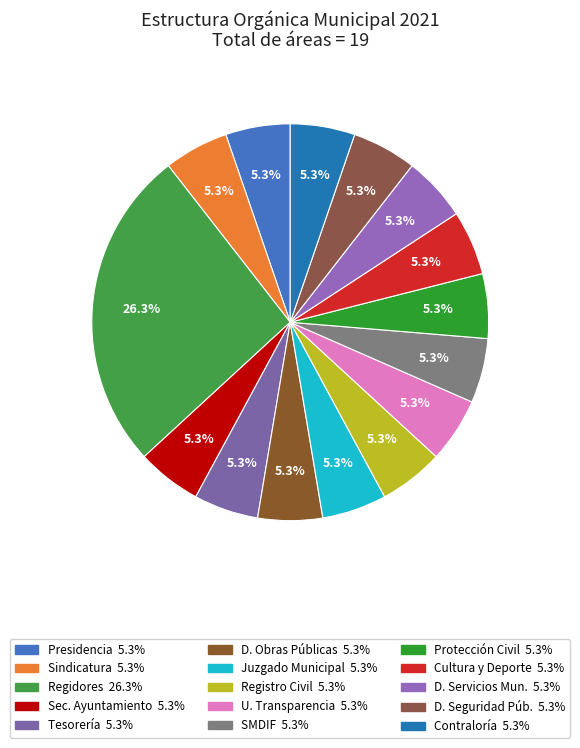

To the nearest percent, what is the average slice percentage?

7%